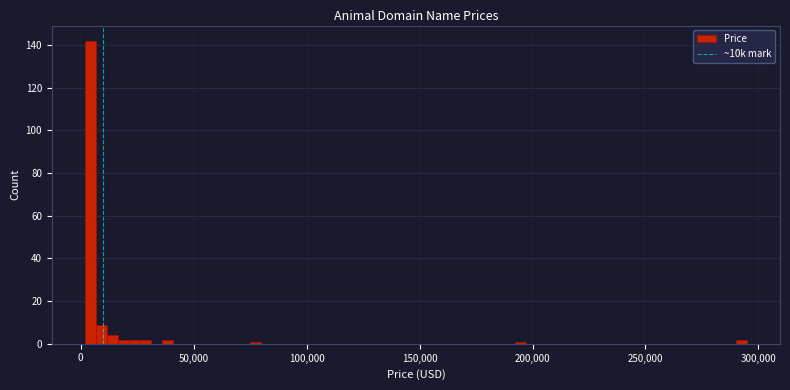

Read against the x-axis, roughly where is the centre of the tallest bar?

5000